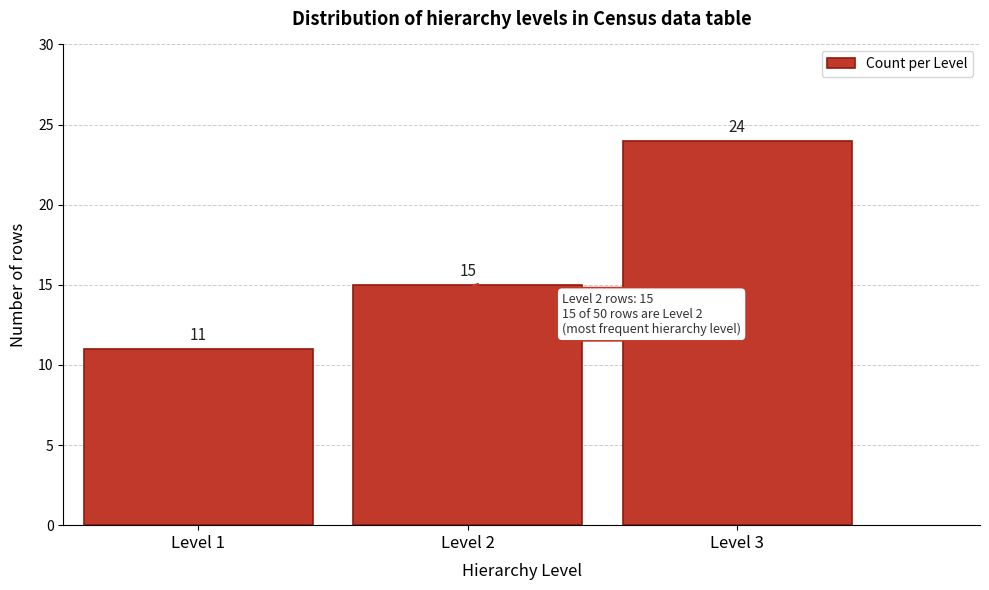

Which range on the x-axis has the tallest bar?

2.5 to 3.5